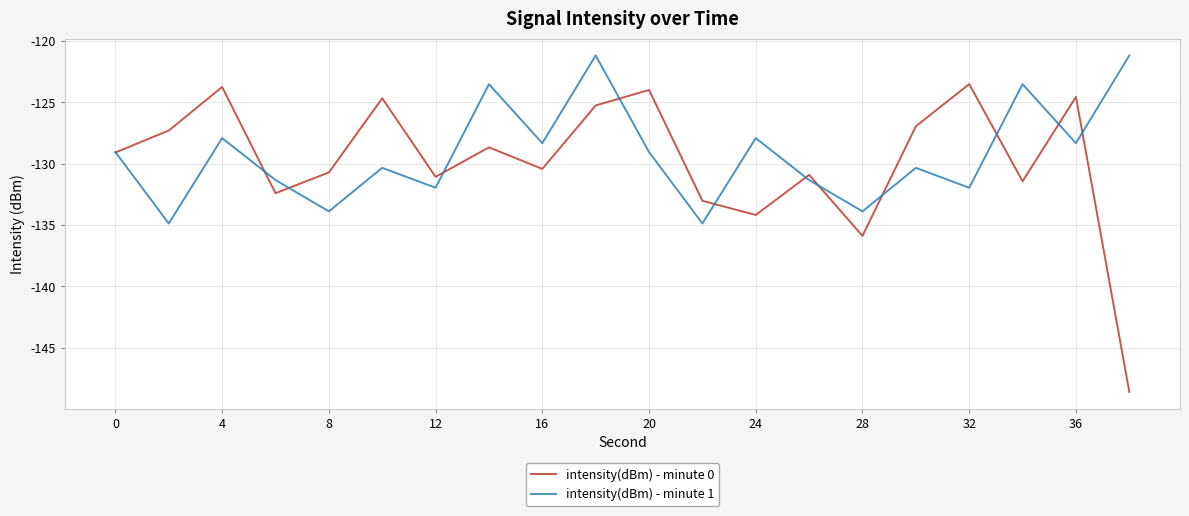

What is the maximum value shown in the chart?

-121.2